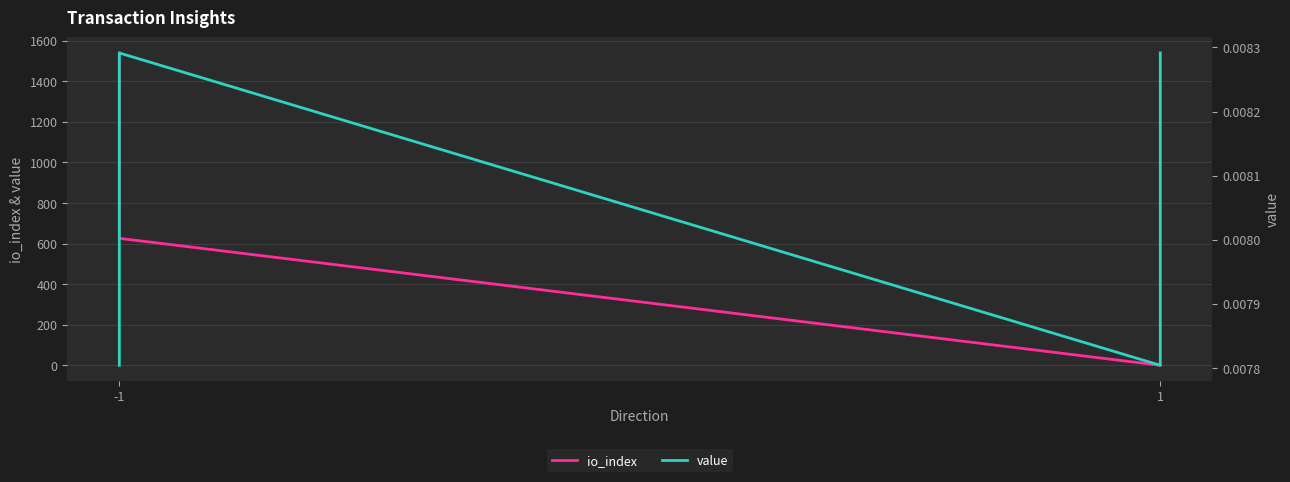

True or false: value has a value of 0.0 at 1.

False